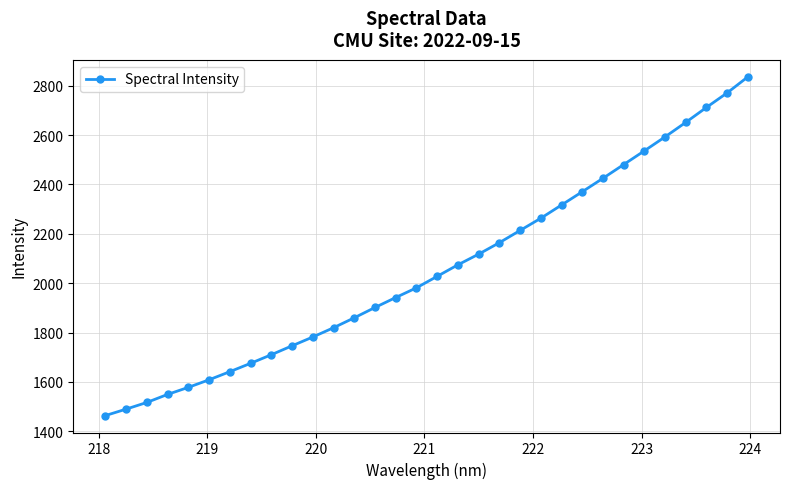

What is the greatest value displayed?

2836.3